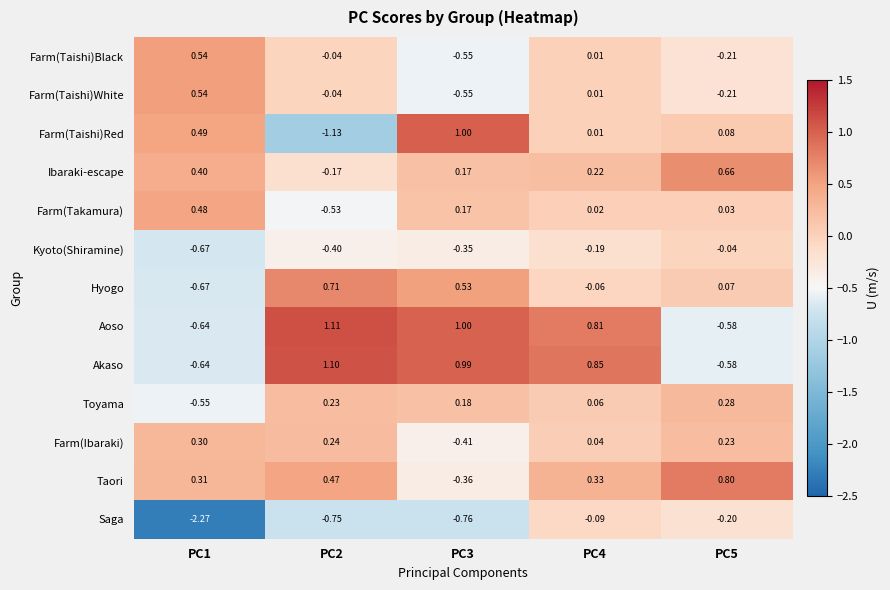

Between PC2 and PC4, which series saw the biggest shift?

Farm(Taishi)Red